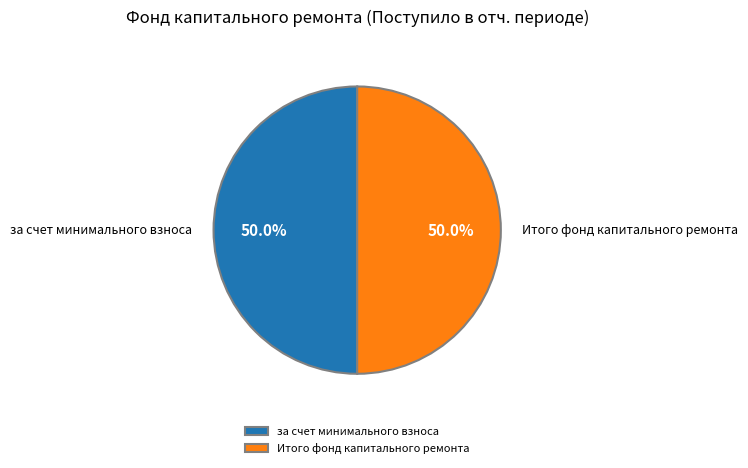

What portion of the pie excludes Итого фонд капитального ремонта?

50.0%